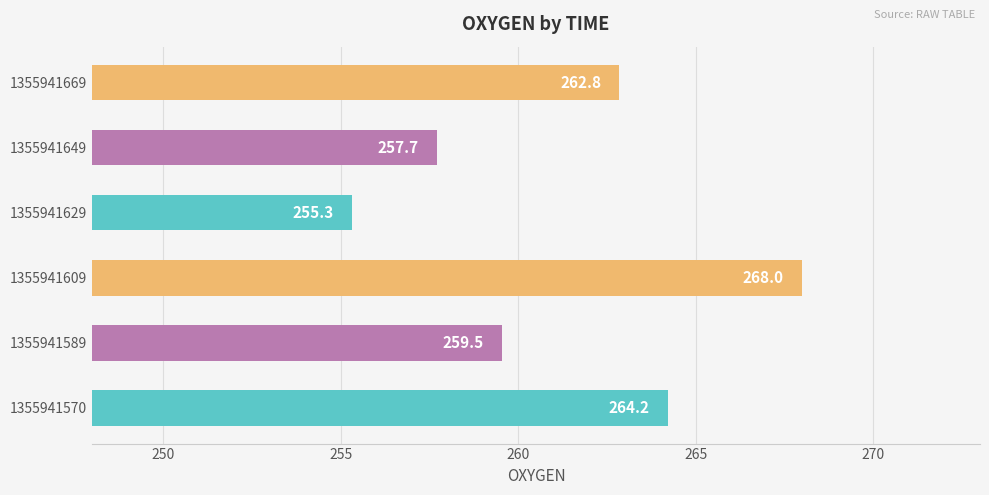

What is the sum of the values at 1355941570 and 1355941629?

519.5